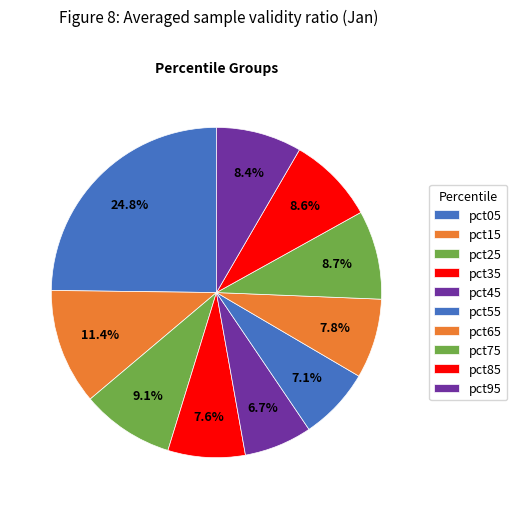

To the nearest percent, what is the average slice percentage?

10%